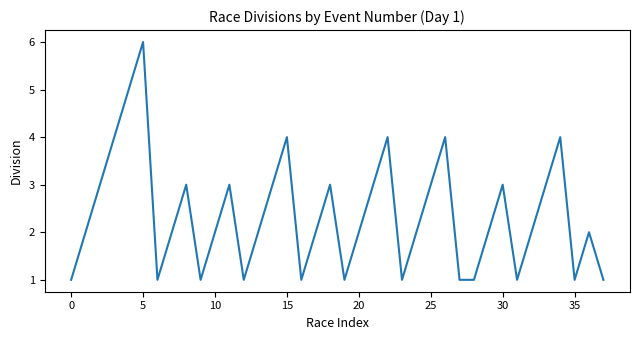

What is the greatest value displayed?

6